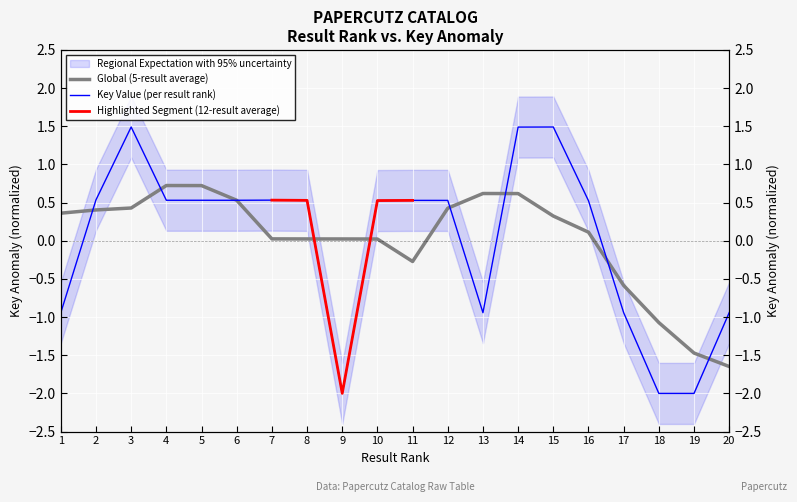

Rank the categories by value from highest to lowest.

3, 15, 14, 2, 7, 5, 4, 6, 8, 11, 12, 10, 16, 20, 1, 17, 13, 9, 19, 18